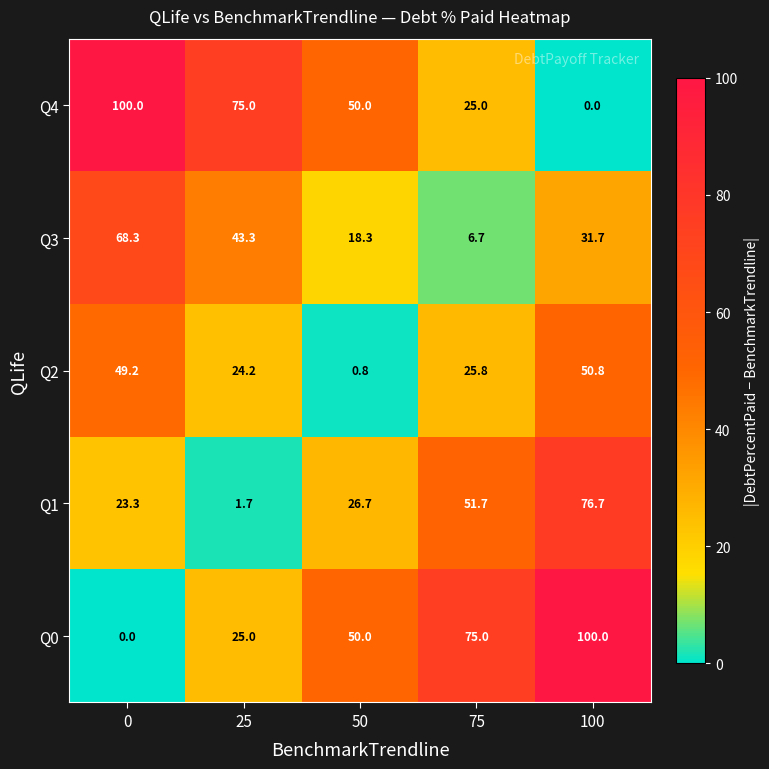

What is the difference between the highest and lowest values at 50?

49.2